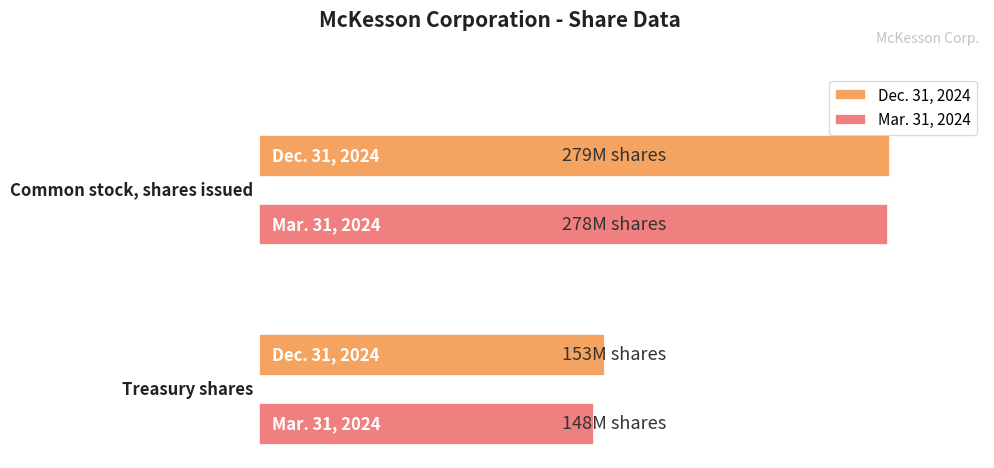

What is the maximum value shown in the chart?

279000000